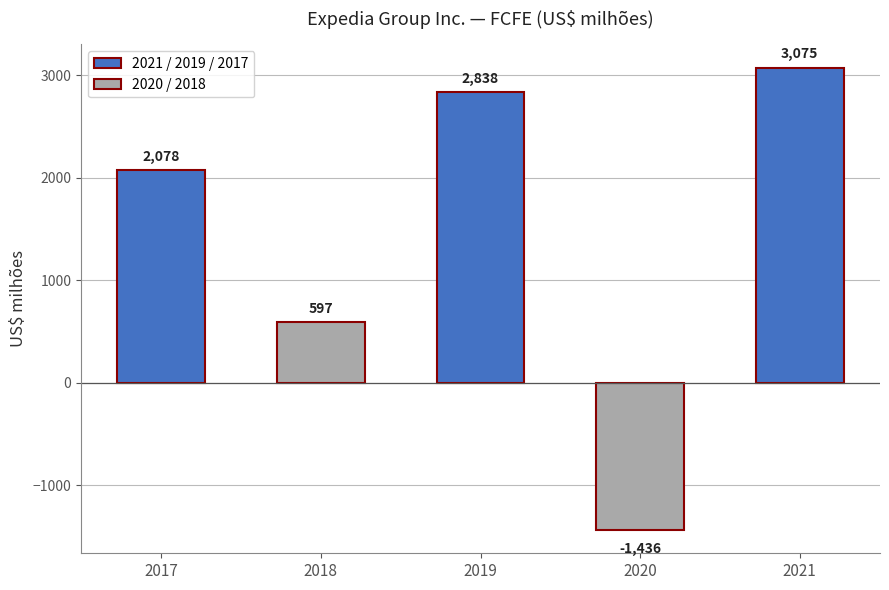

Where is the data nearest to the value 819?

2018